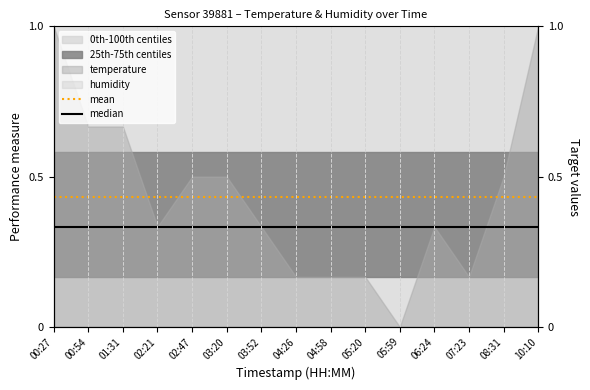

Reading left to right, extract all data points from this chart.

mean: 00:27=0.4	00:54=0.4	01:31=0.4	02:21=0.4	02:47=0.4	03:20=0.4	03:52=0.4	04:26=0.4	04:58=0.4	05:20=0.4	05:59=0.4	06:24=0.4	07:23=0.4	08:31=0.4	10:10=0.4
median: 00:27=0.3	00:54=0.3	01:31=0.3	02:21=0.3	02:47=0.3	03:20=0.3	03:52=0.3	04:26=0.3	04:58=0.3	05:20=0.3	05:59=0.3	06:24=0.3	07:23=0.3	08:31=0.3	10:10=0.3